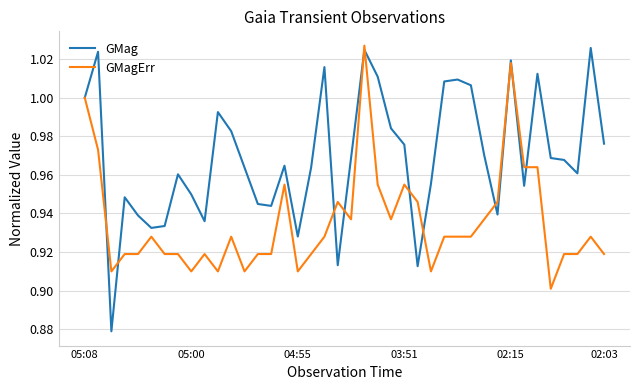

True or false: GMag and GMagErr intersect in this chart.

True